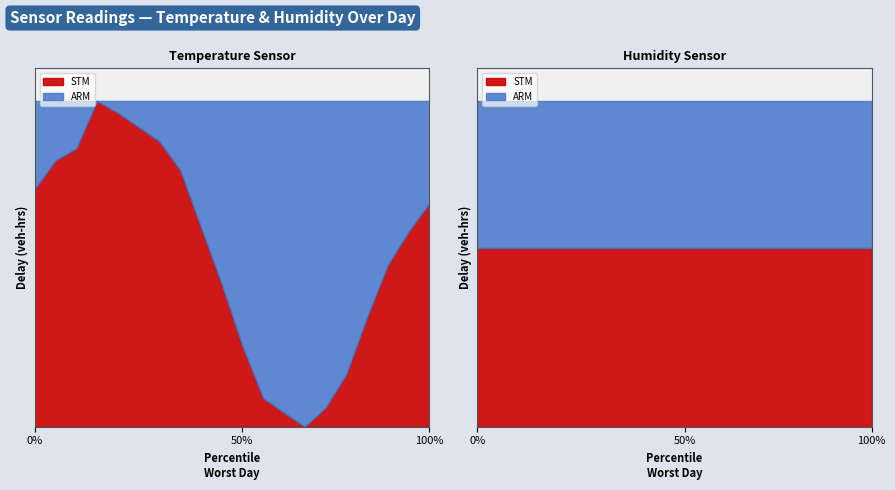

How many interior local valleys does the temperature series have?

1